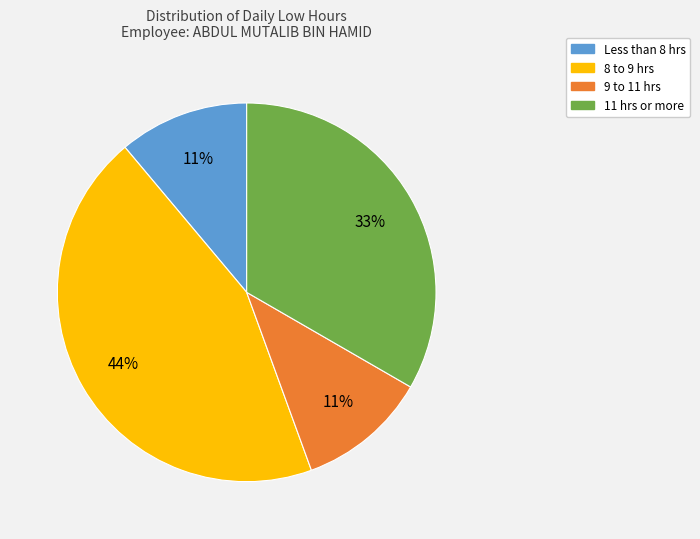

Count the number of slices in the pie.

4